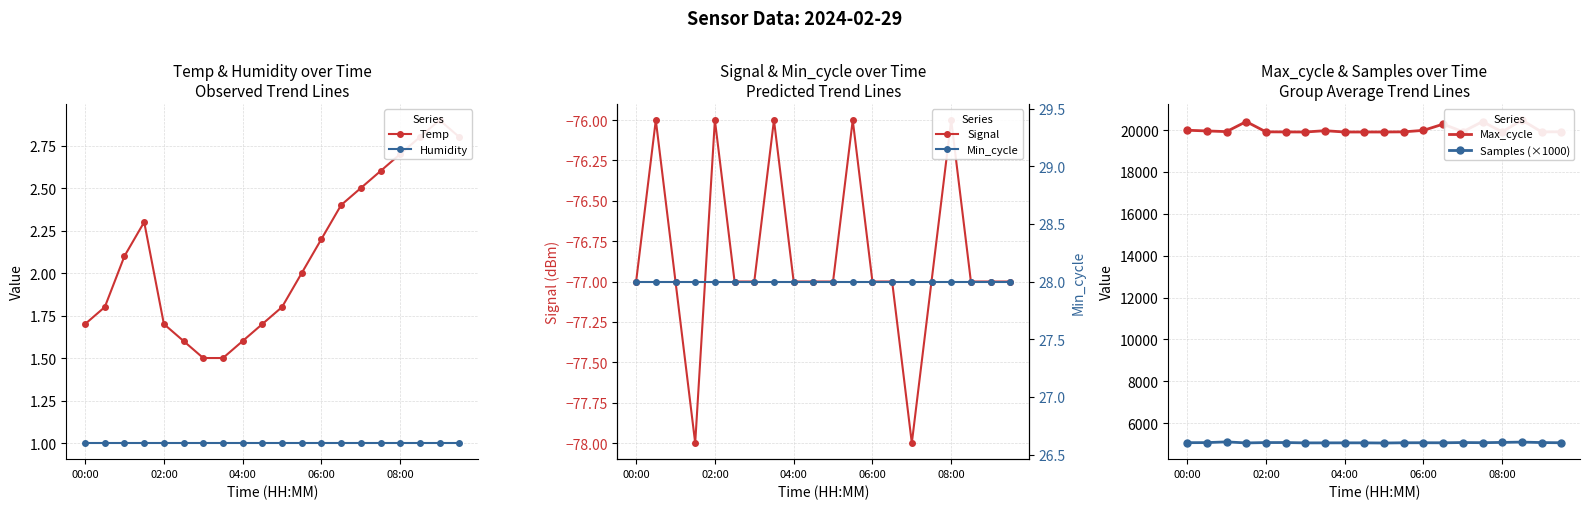

True or false: Samples (×1000) has more than 0 points higher than both neighbors.

True